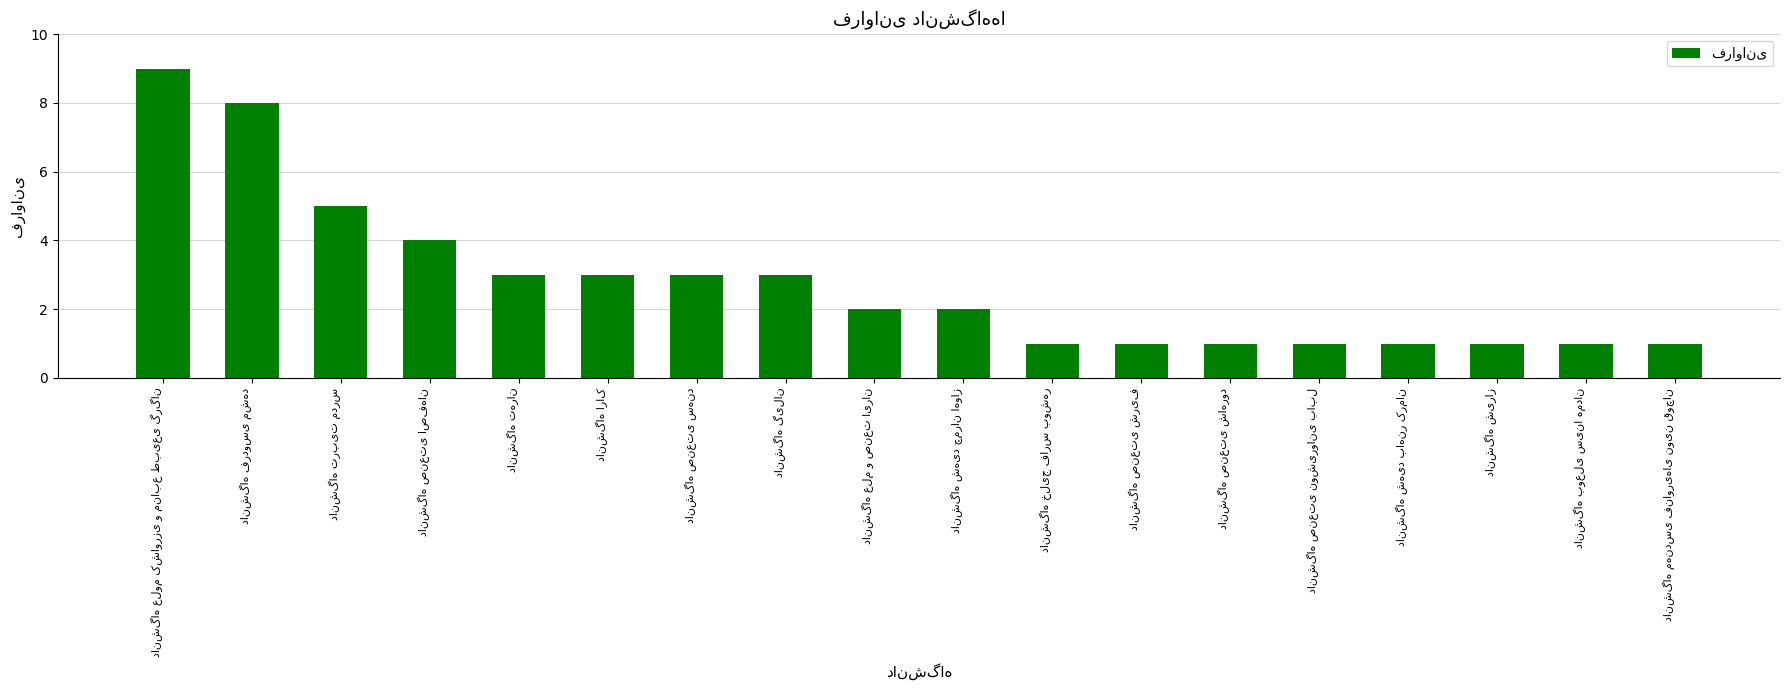

What is the average value?

3